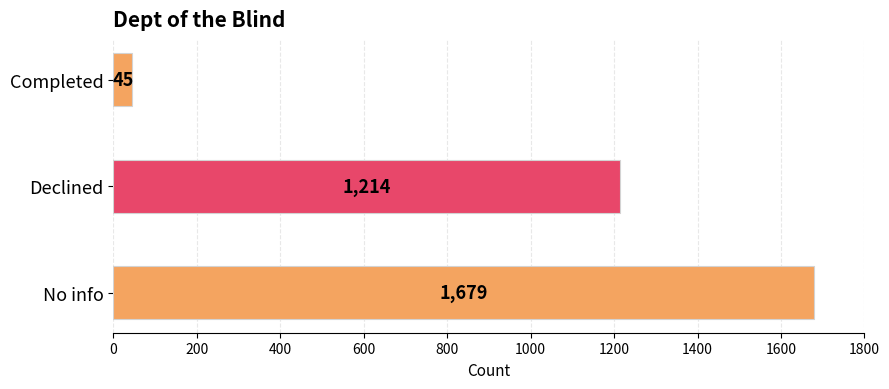

Where is the data nearest to the value 862?

Declined